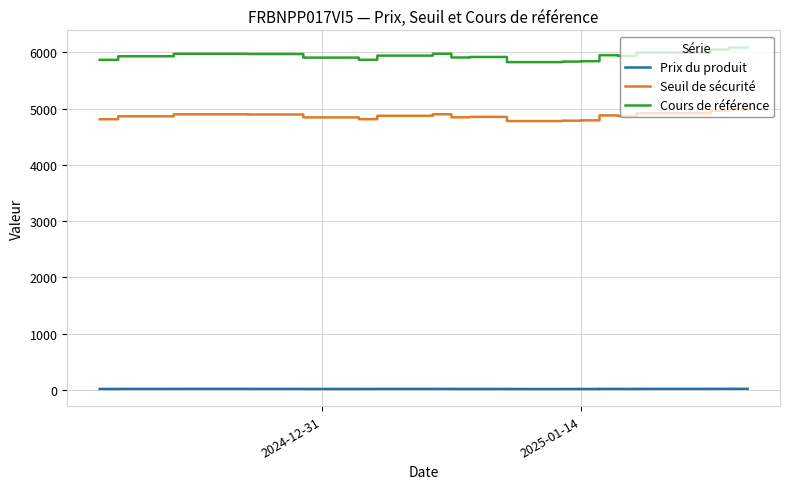

How many series are shown in this chart?

3